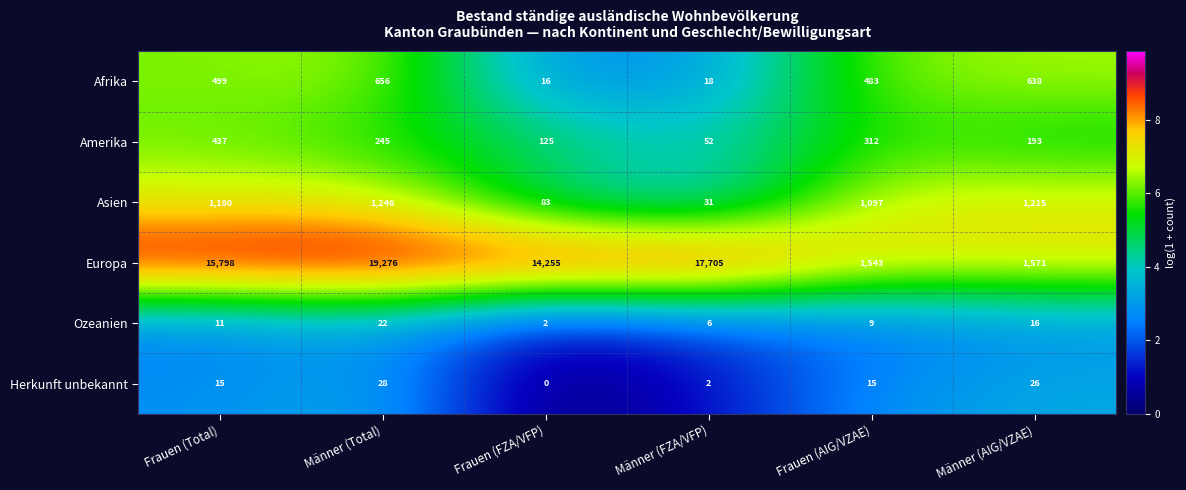

List the labels in order of Europa value, largest first.

Männer (Total), Männer (FZA/VFP), Frauen (Total), Frauen (FZA/VFP), Männer (AIG/VZAE), Frauen (AIG/VZAE)